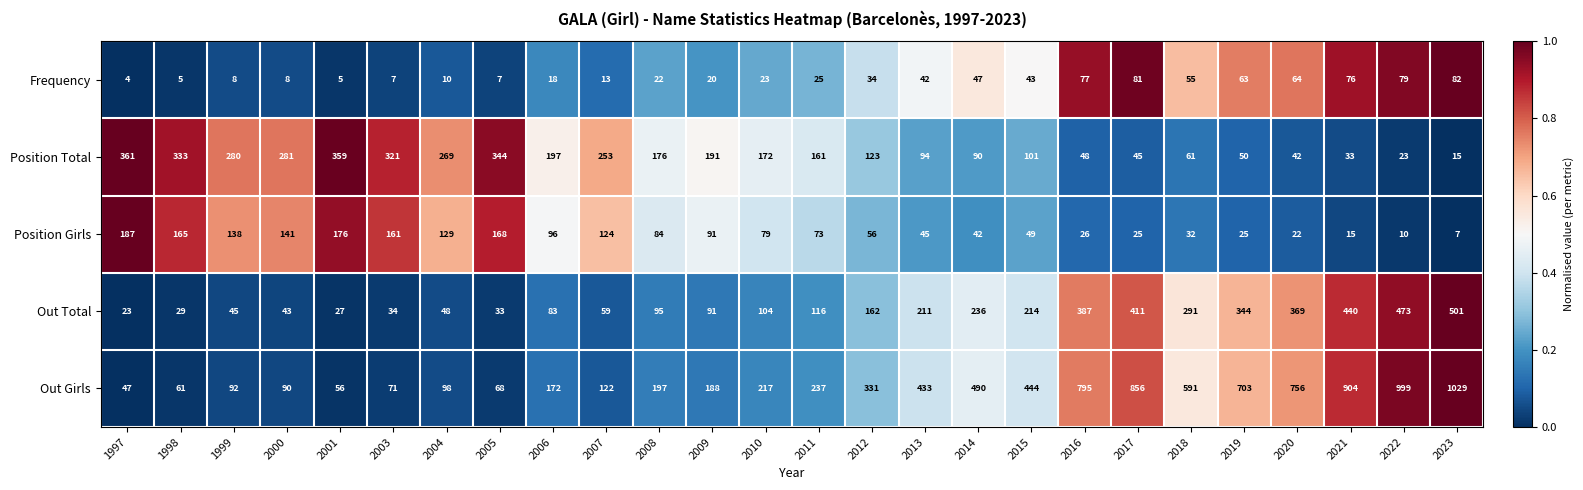

Rank the series at 2004 from highest to lowest value.

Position Total, Position Girls, Out Girls, Out Total, Frequency